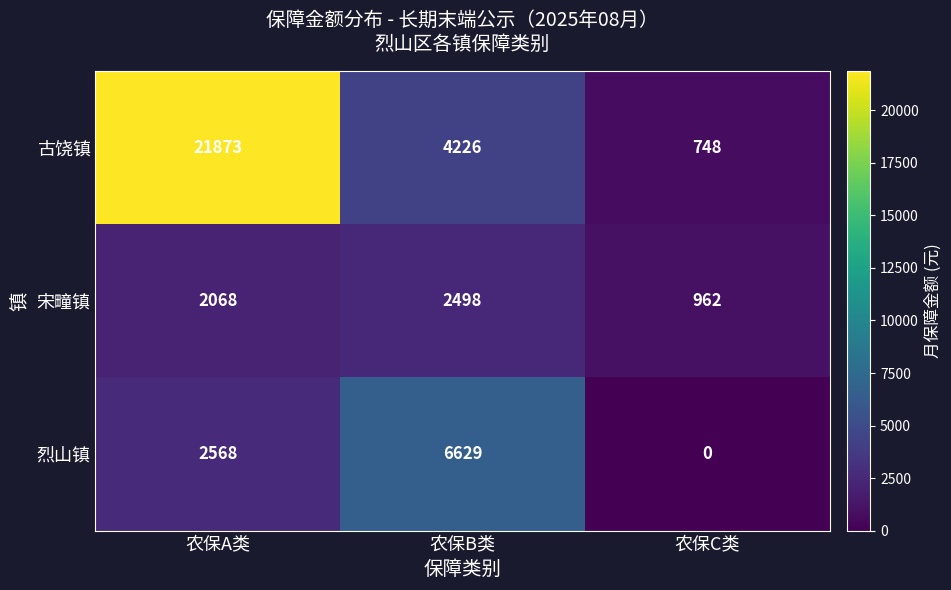

At which category is the sum across all series the highest?

农保A类